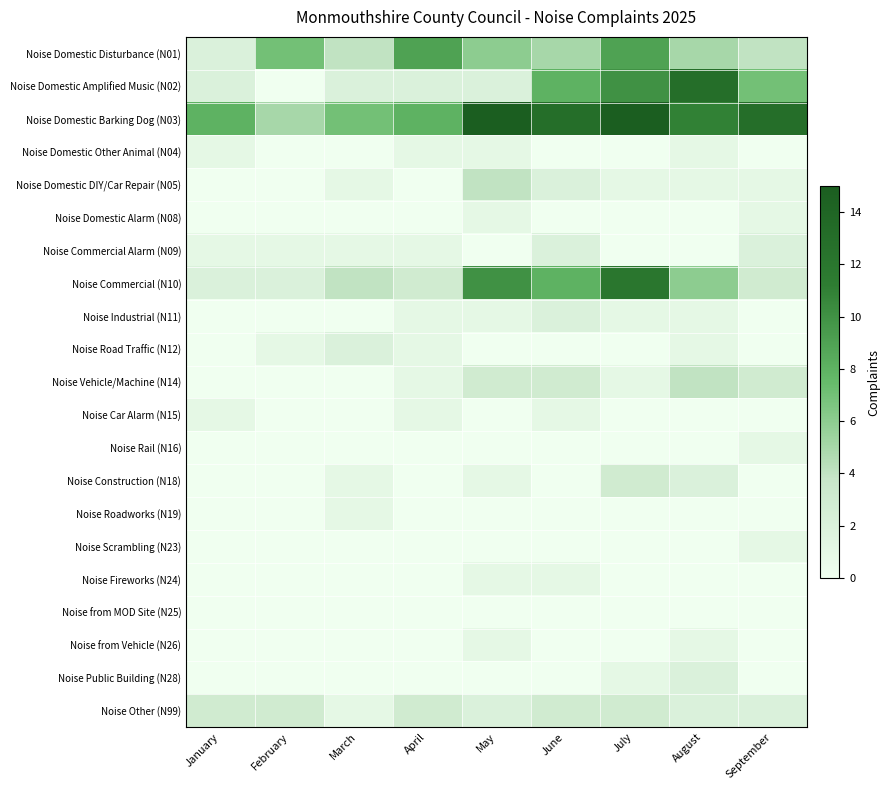

At how many categories does at least one series exceed 10?

5